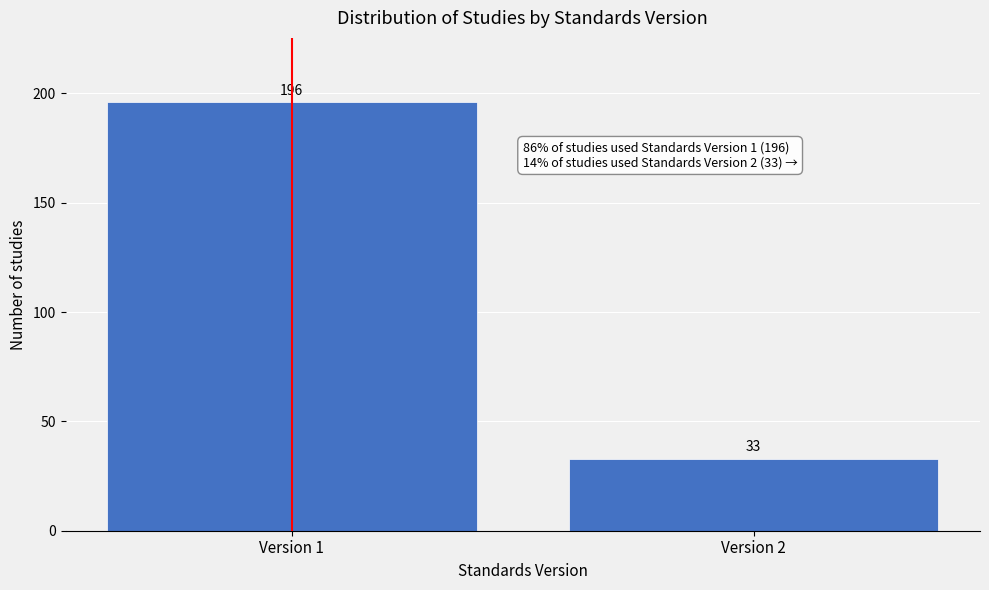

Reading right to left, list all the values displayed in this chart.

Version 2=33	Version 1=196